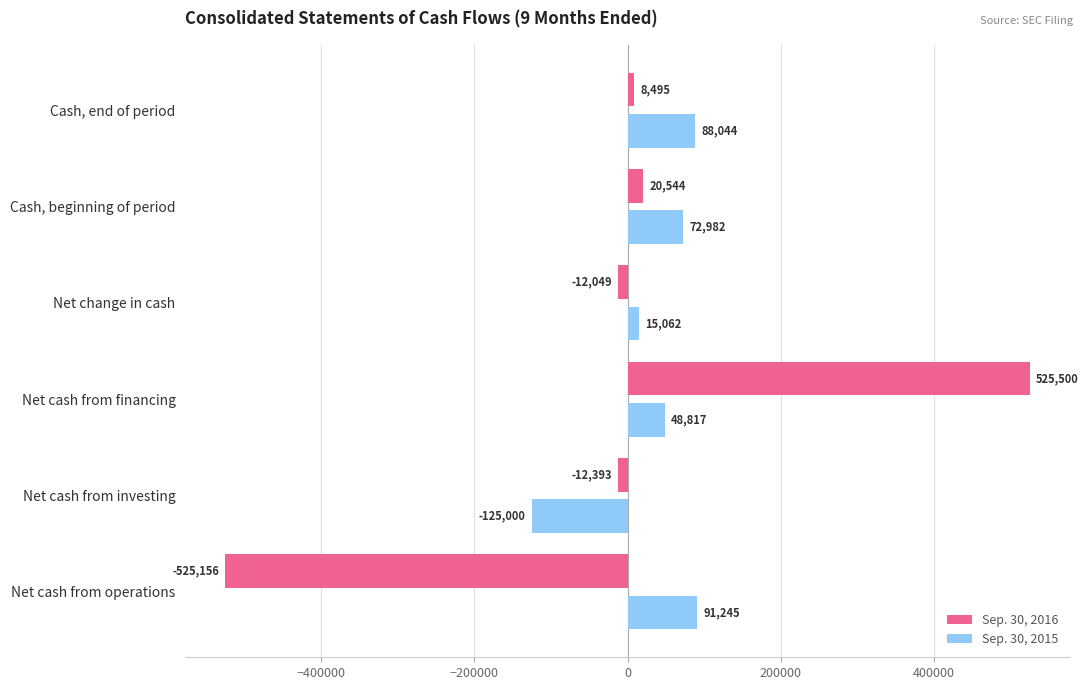

How many data points in Sep. 30, 2016 are less than 8495?

3